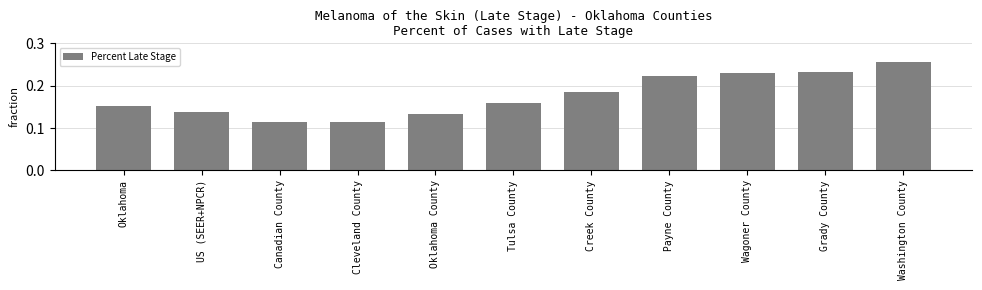

The value at Oklahoma is 0.1. True or false?

False